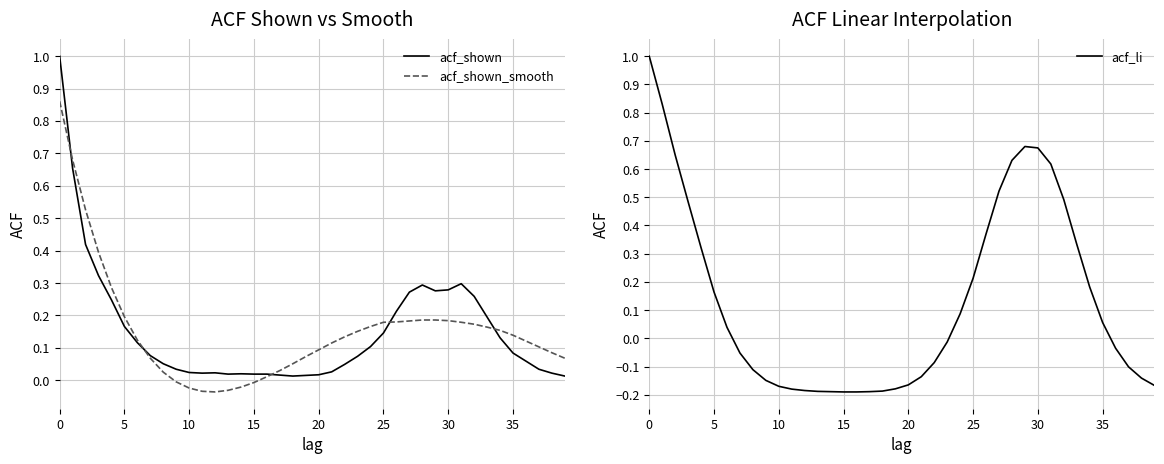

What value does the acf_li series have at 19?

-0.2